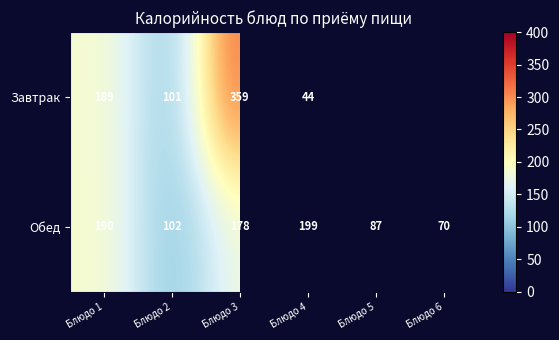

Which category has the lowest value across all series?

Блюдо 4